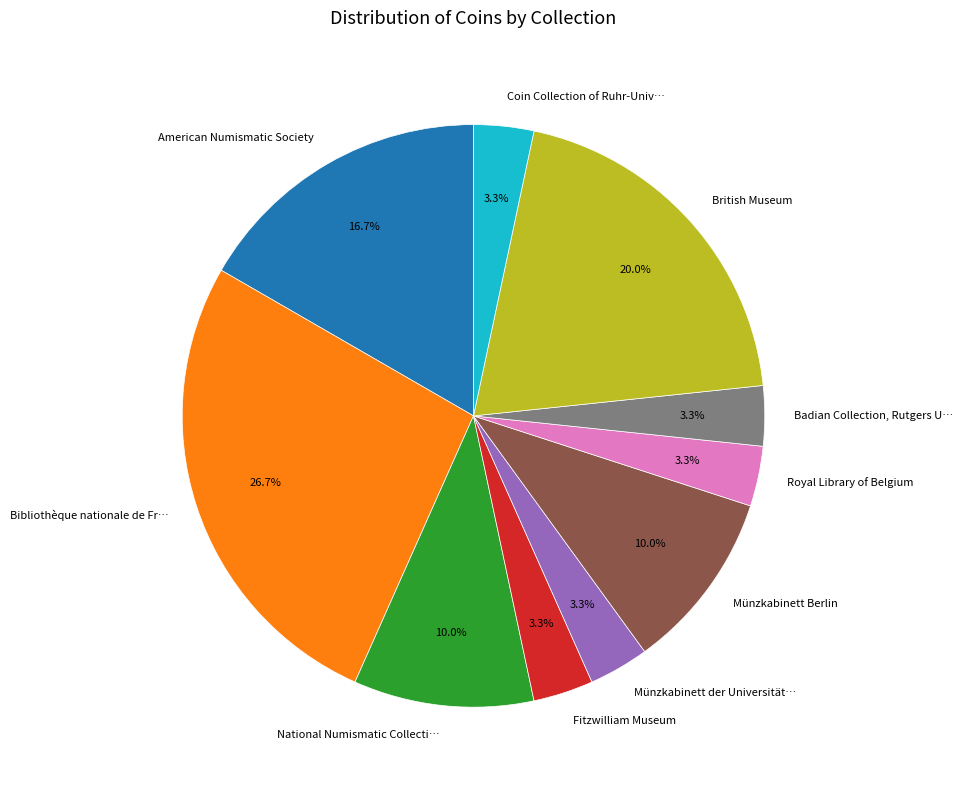

Does any single category account for the majority?

No